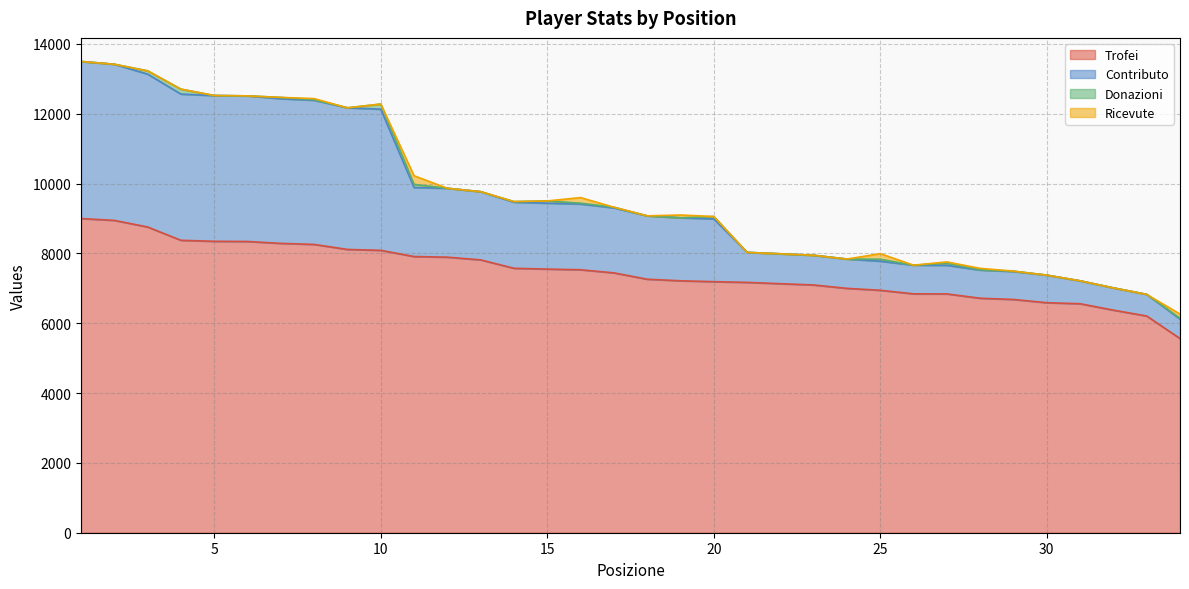

What are all the series names shown in the legend?

Trofei, Contributo, Donazioni, Ricevute